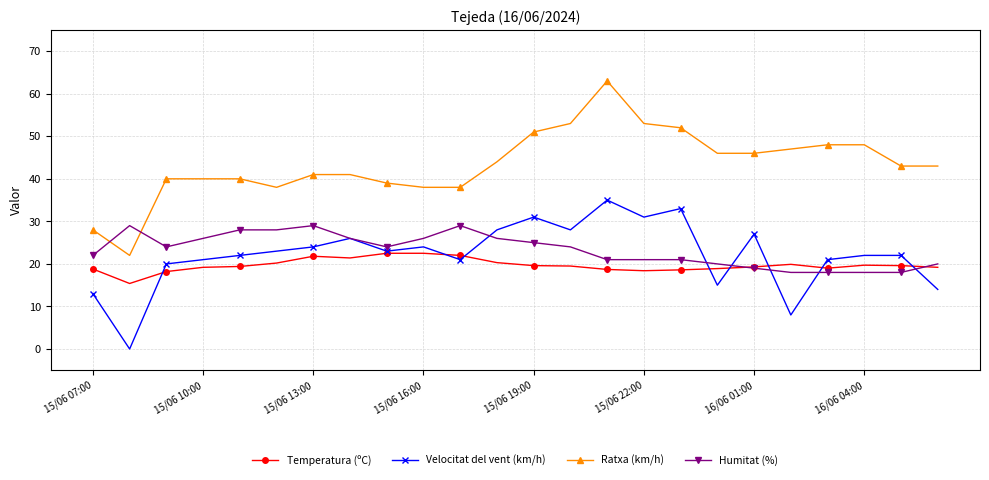

How many intersections are there between Ratxa (km/h) and Humitat (%)?

2